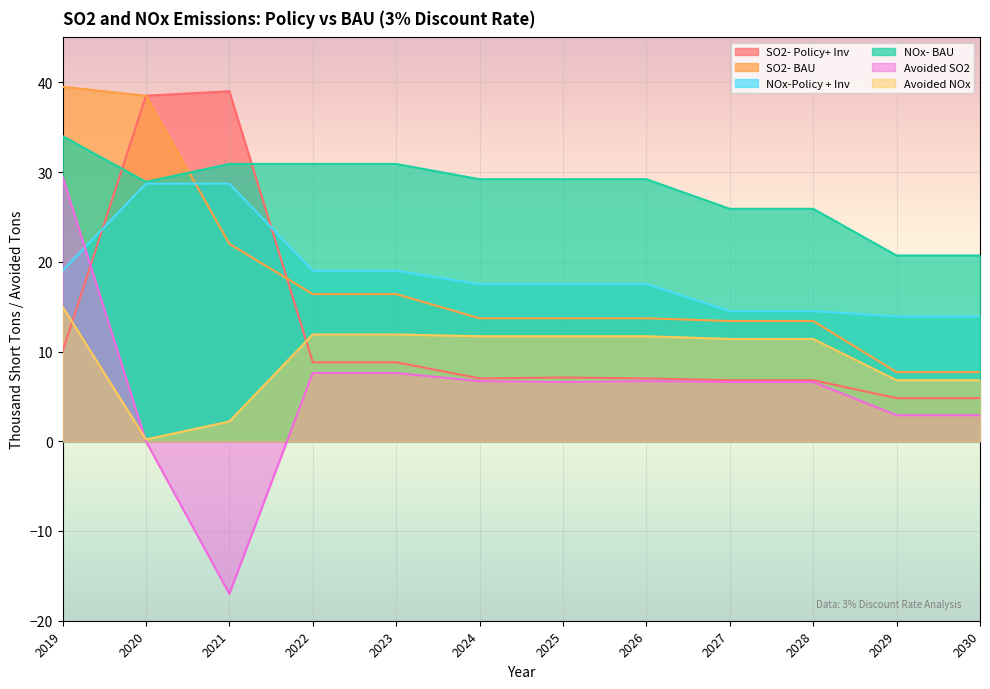

What is the smallest value displayed?

-17.0